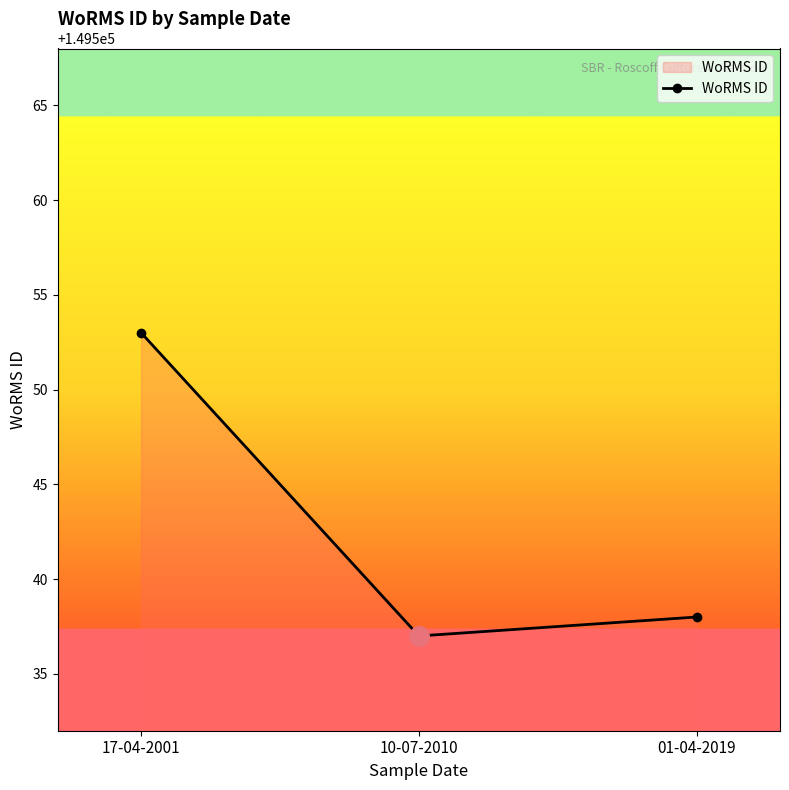

What position from the right is 17-04-2001?

3